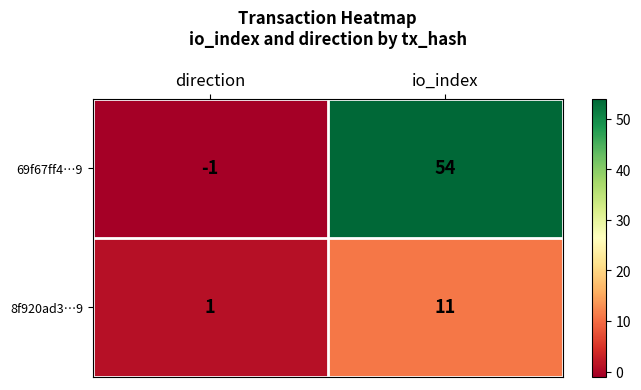

At which category is the sum across all series the highest?

io_index